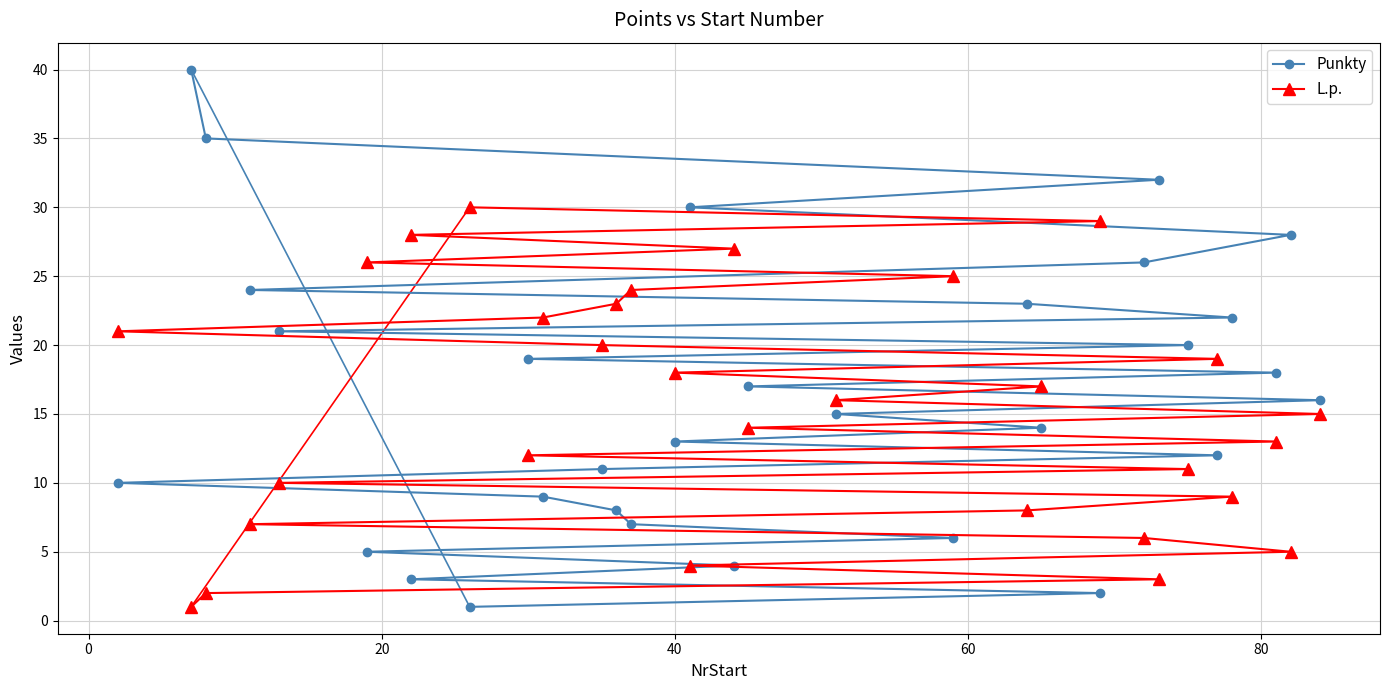

True or false: Punkty and L.p. cross at least once.

True